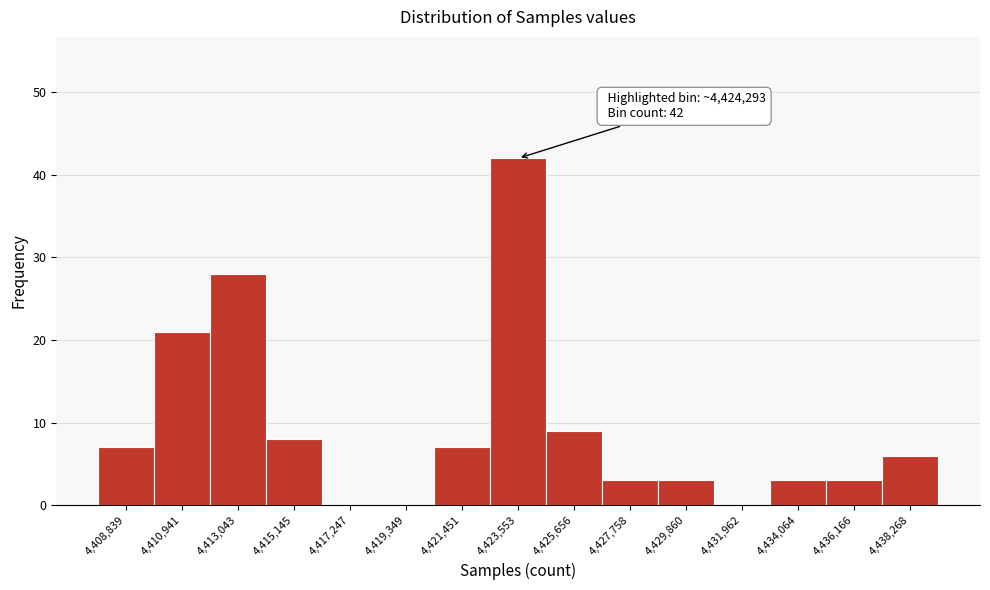

Reading left to right, transcribe all the data shown in this chart.

4,408,839=7	4,410,941=21	4,413,043=28	4,415,145=8	4,417,247=0	4,419,349=0	4,421,451=7	4,423,553=42	4,425,656=9	4,427,758=3	4,429,860=3	4,431,962=0	4,434,064=3	4,436,166=3	4,438,268=6